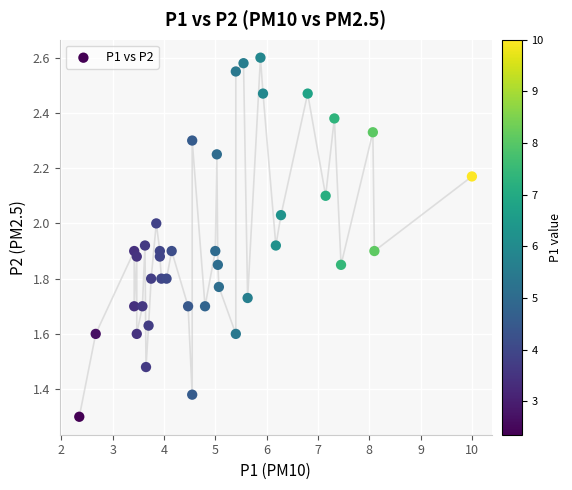

What Y value in the scatter plot is closest to 1?

1.3